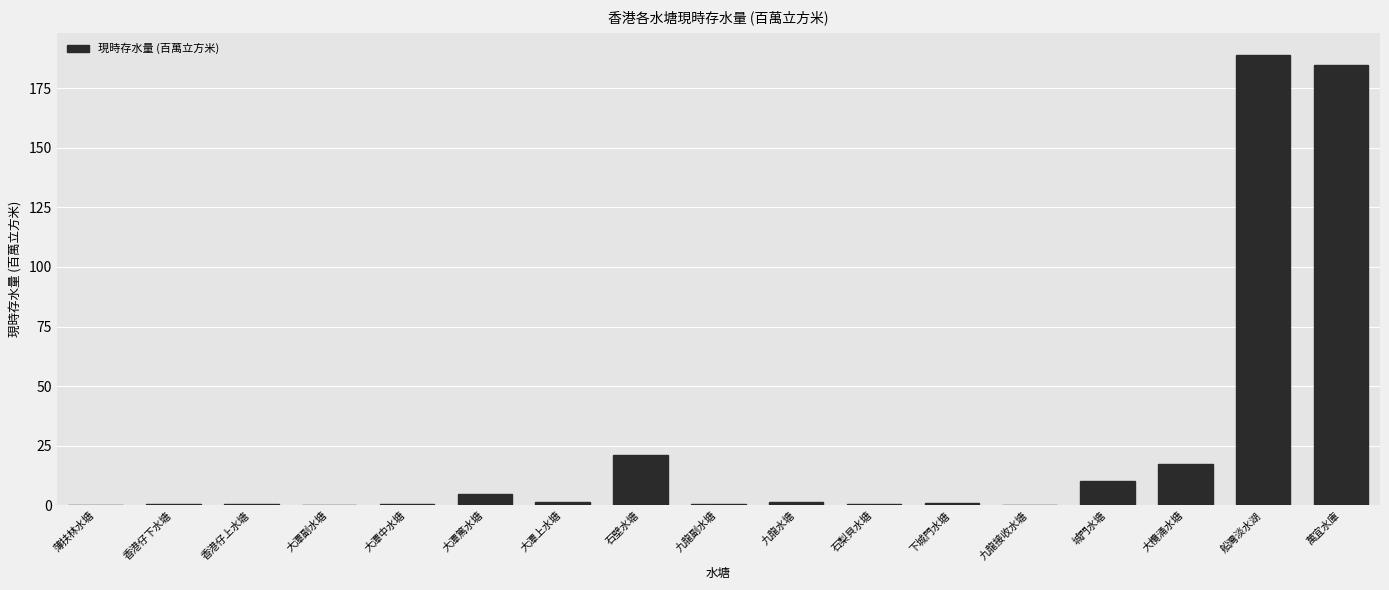

What is the approximate value at 大欖涌水塘?

17.4